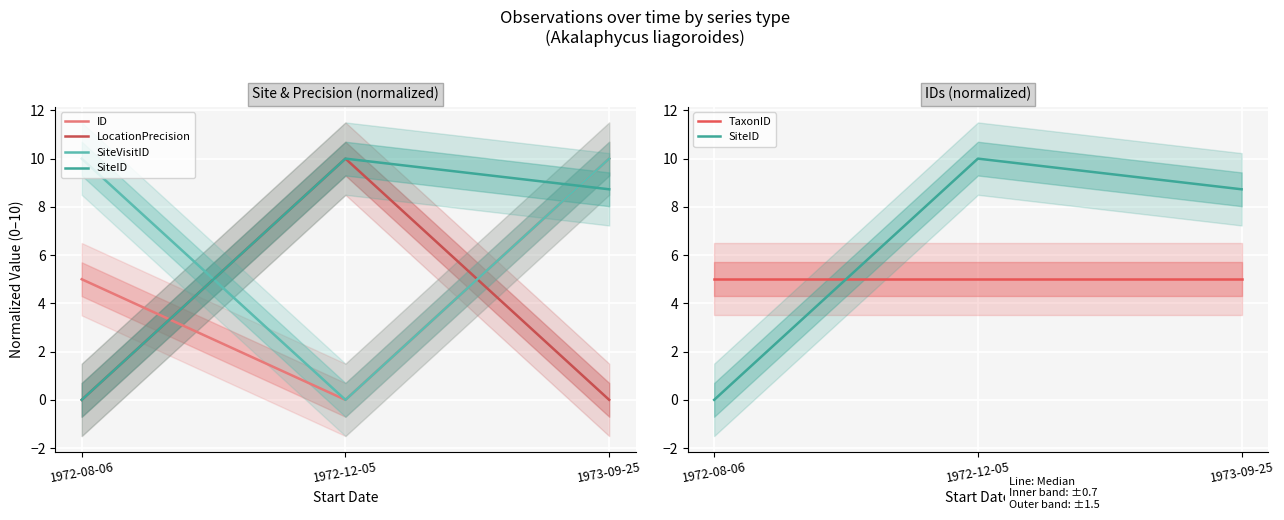

What is the difference between the highest and lowest values at 1973-09-25?

10.0